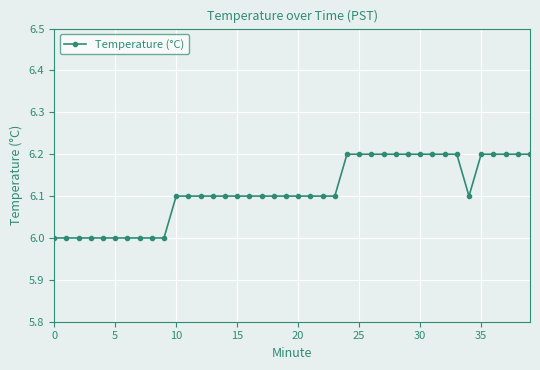

What is the sum of all values?

244.5